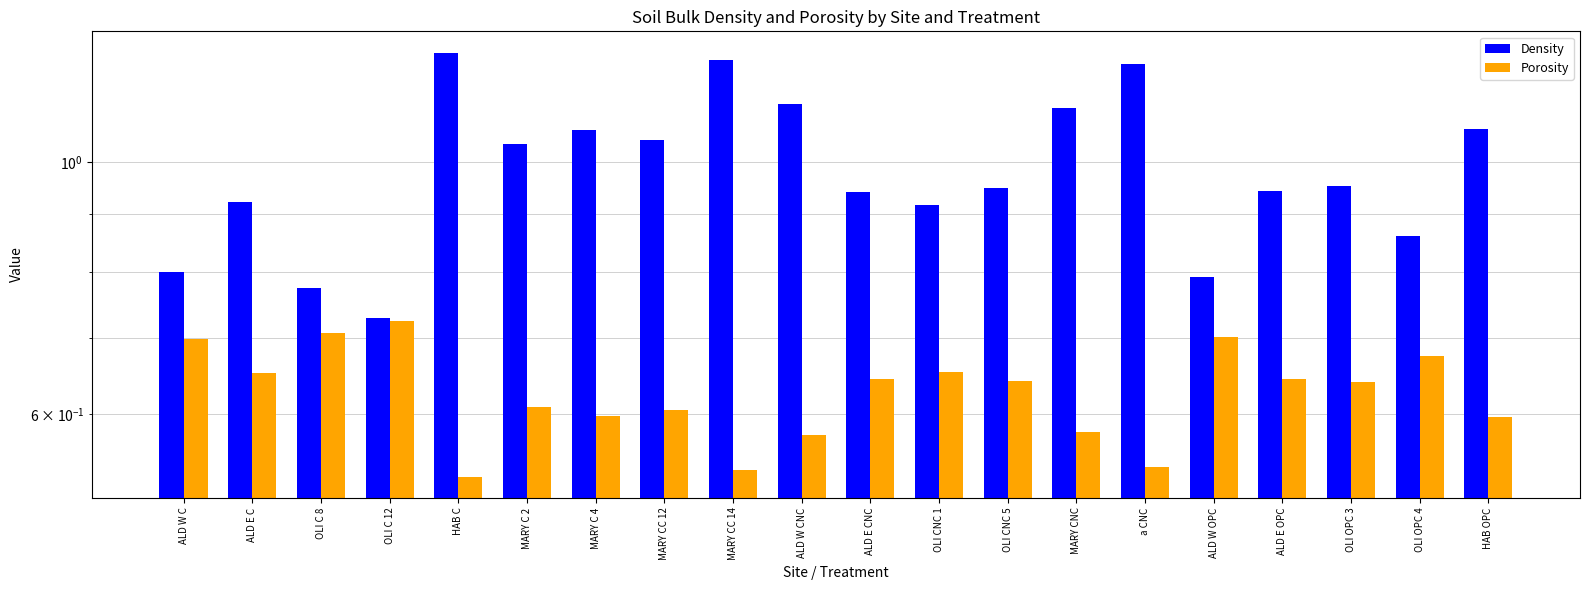

Rank the series by their average value, from highest to lowest.

Density, Porosity